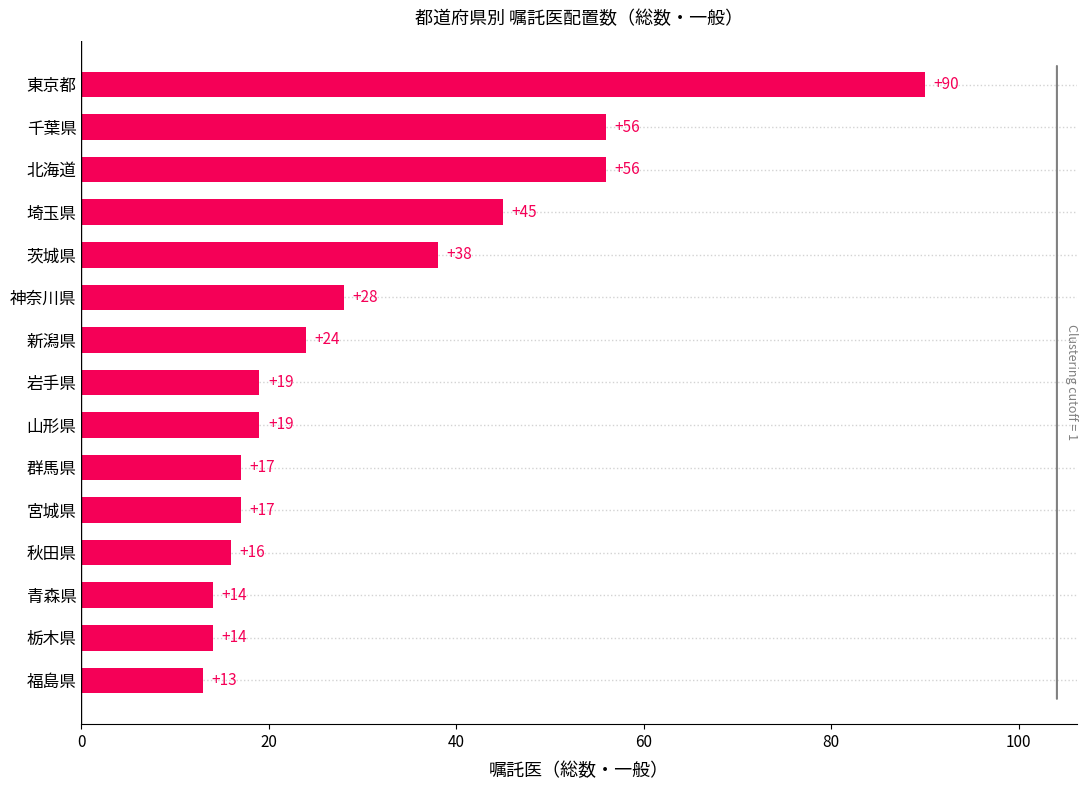

How many data points does each series have?

15